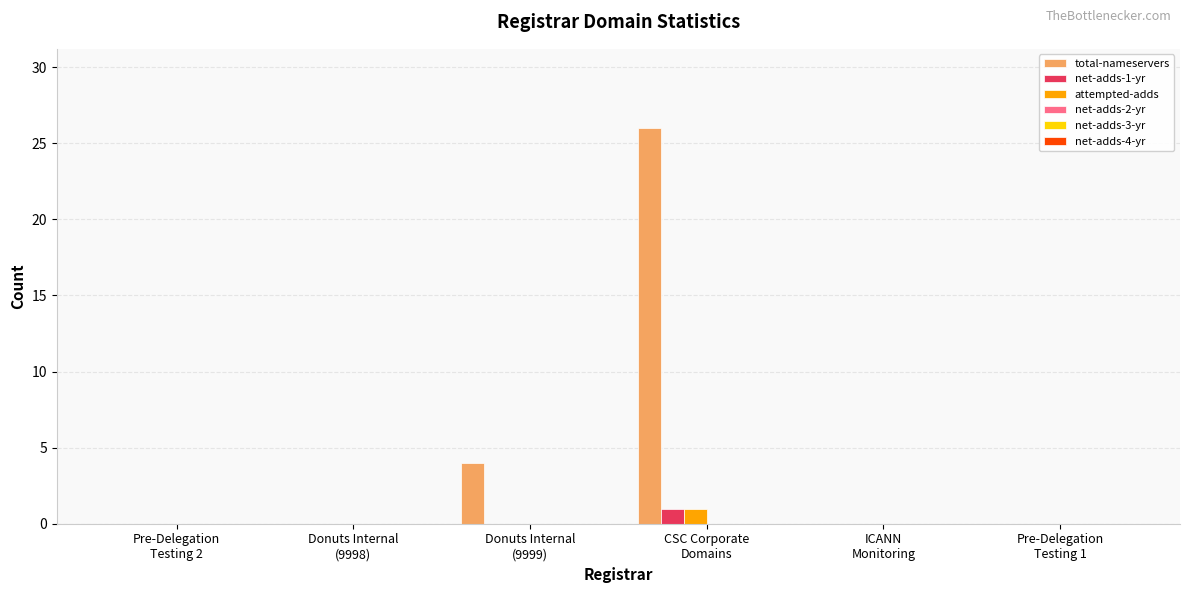

Which series has the largest total across all categories?

total-nameservers